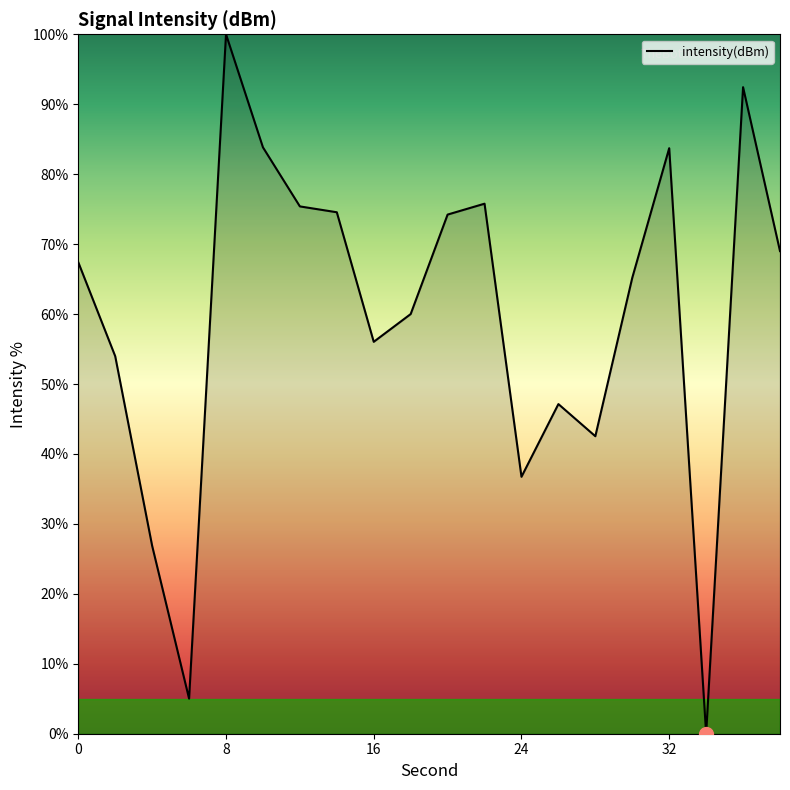

What is the average value?

59.5